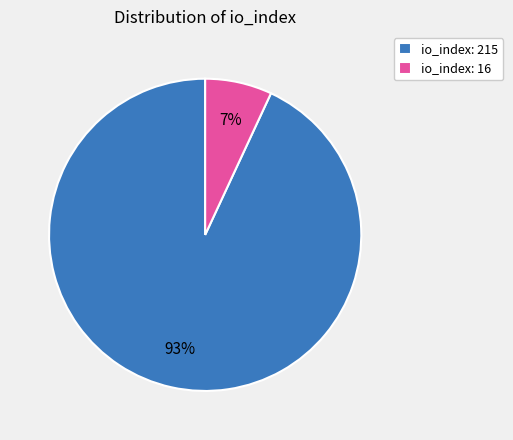

To the nearest percent, what is the difference between the io_index: 215 and io_index: 16 slice percentages?

86%